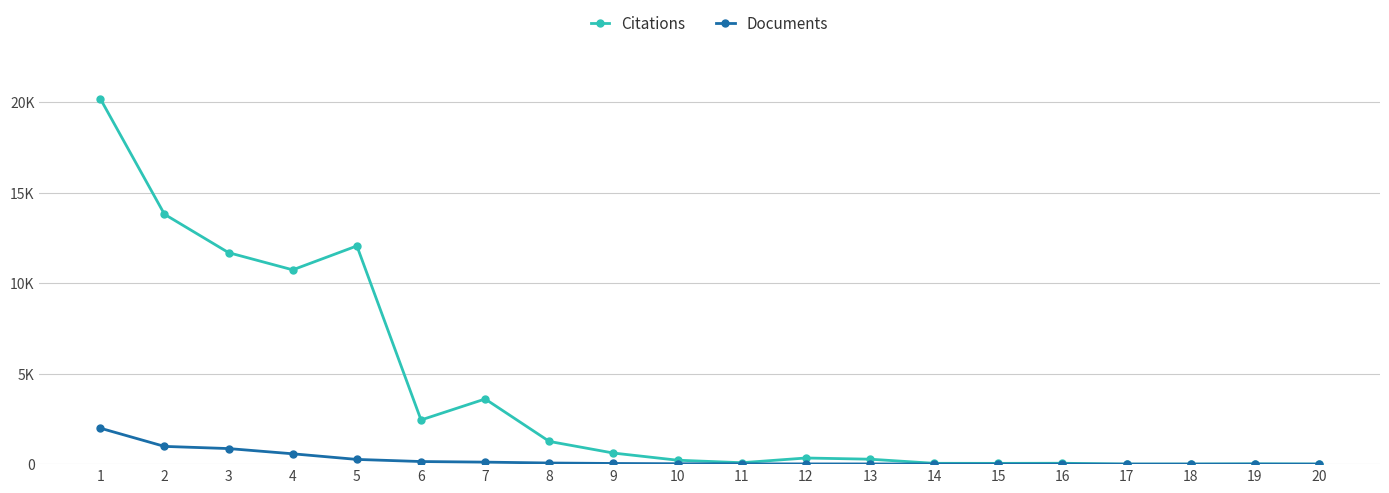

Which series has the largest range (max minus min)?

Citations